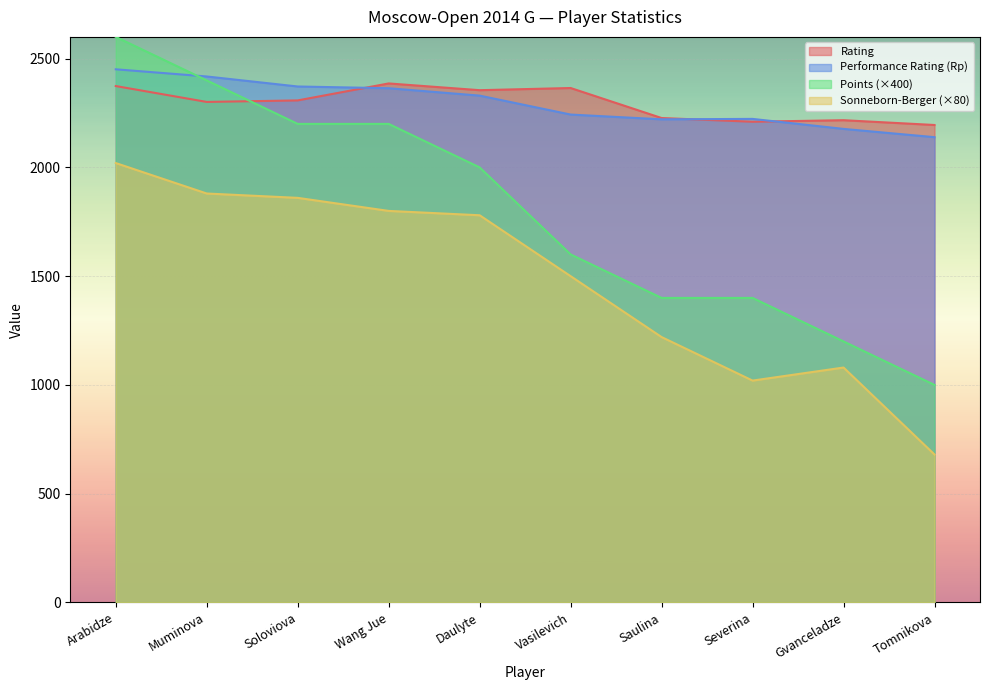

True or false: Rp and Rating intersect in this chart.

True